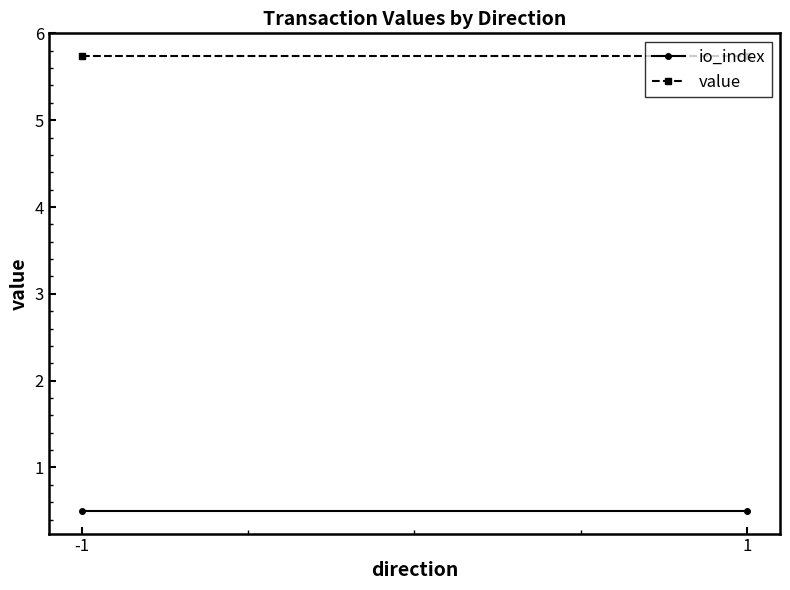

Reading left to right, transcribe all the data shown in this chart.

io_index: -1=0.5	1=0.5
value: -1=5.7	1=5.7